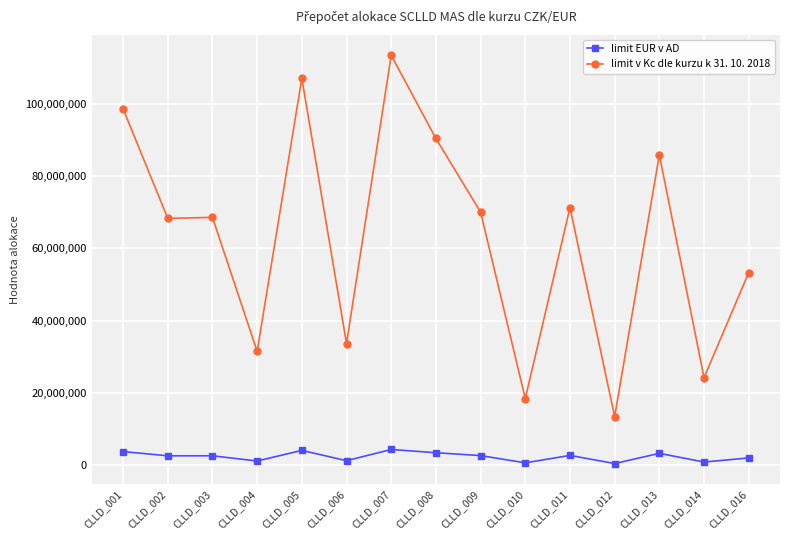

What is the difference between the second highest and minimum values in the limit EUR v AD series?

3635085.0